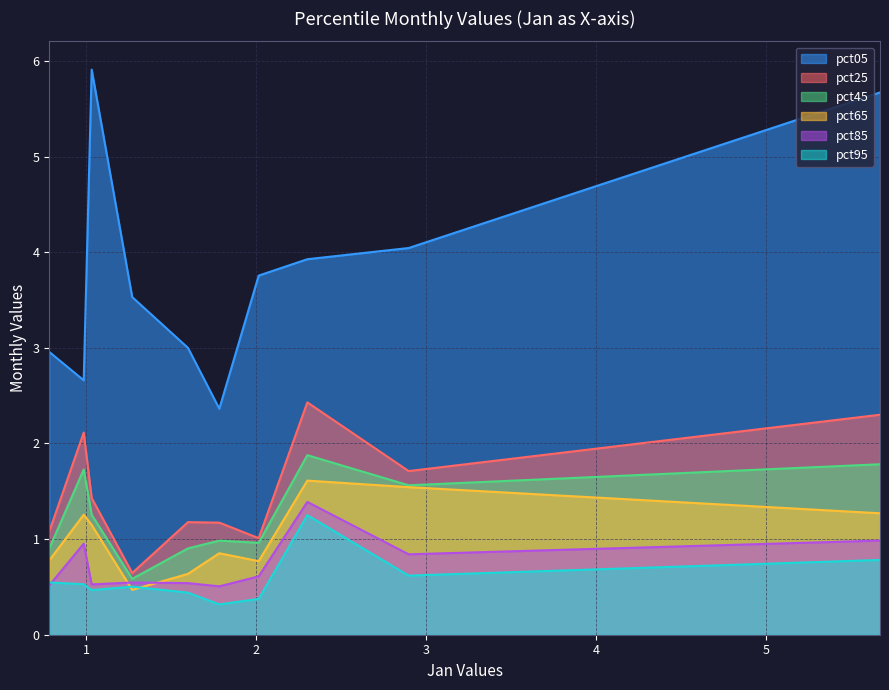

Does the chart have visible grid lines?

Yes